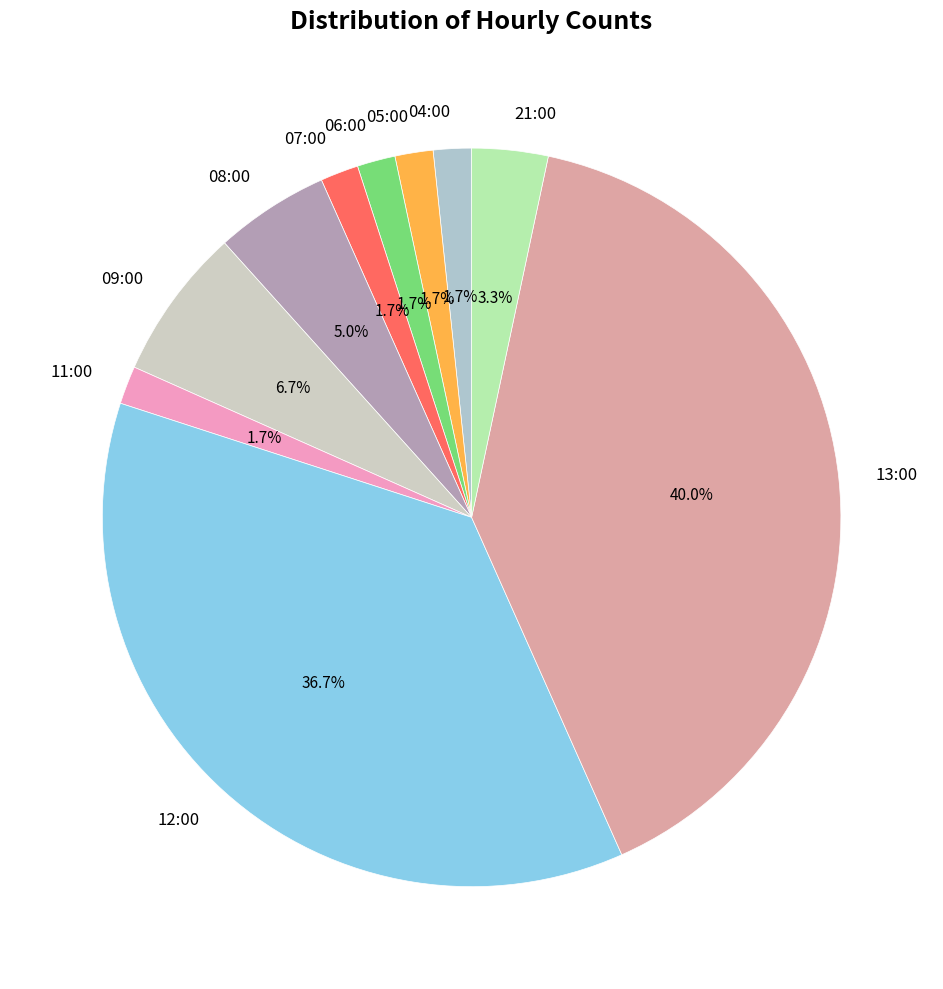

Is there any slice that represents more than half of the pie?

No